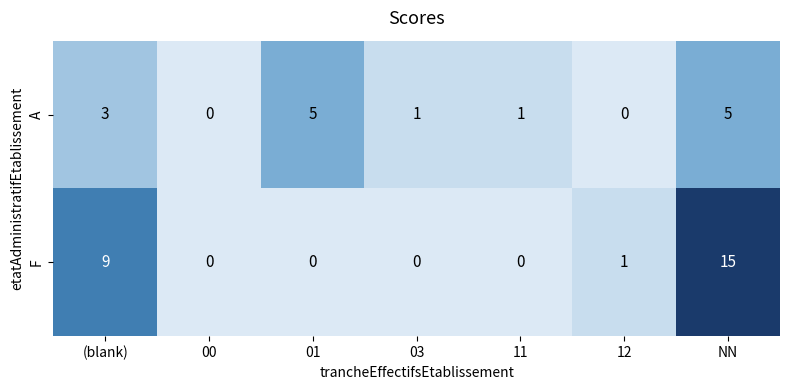

How many A values are between 0 and 5?

7